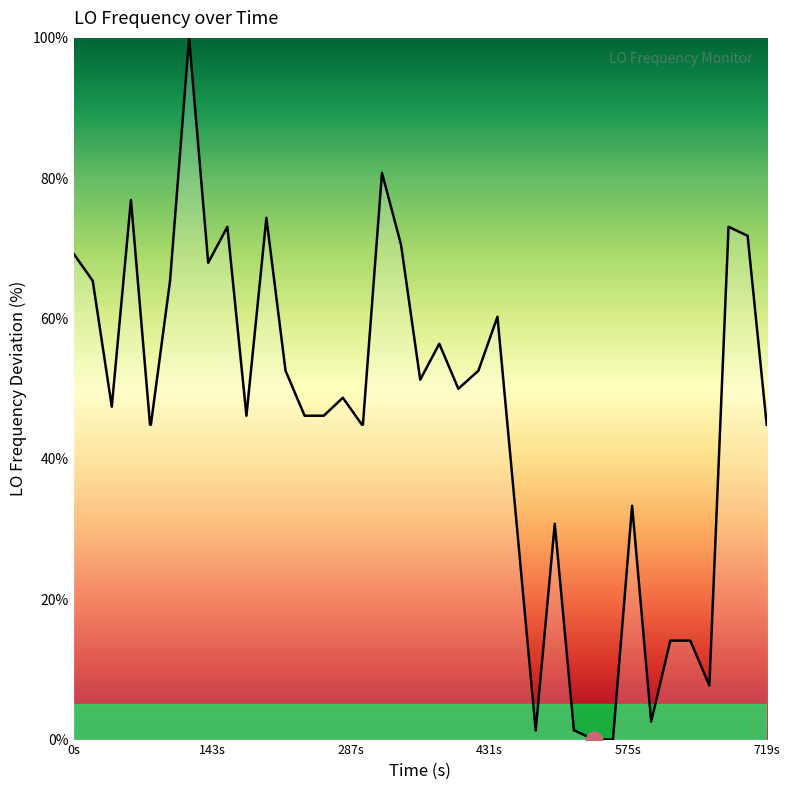

What is the maximum value shown in the chart?

100.0